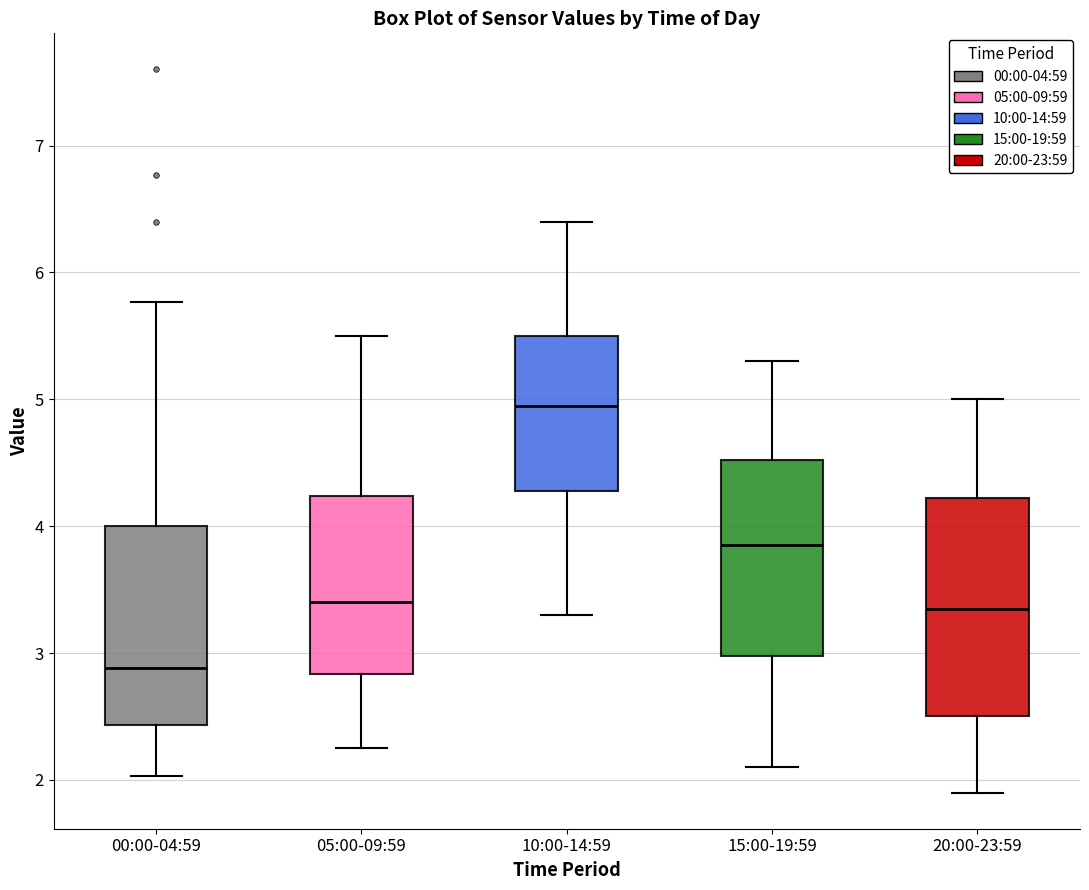

Where does the lower whisker of the box for 15:00-19:59 end on the y-axis? The values are not printed on the chart, so give them approximately, as read against the axis.

2.1